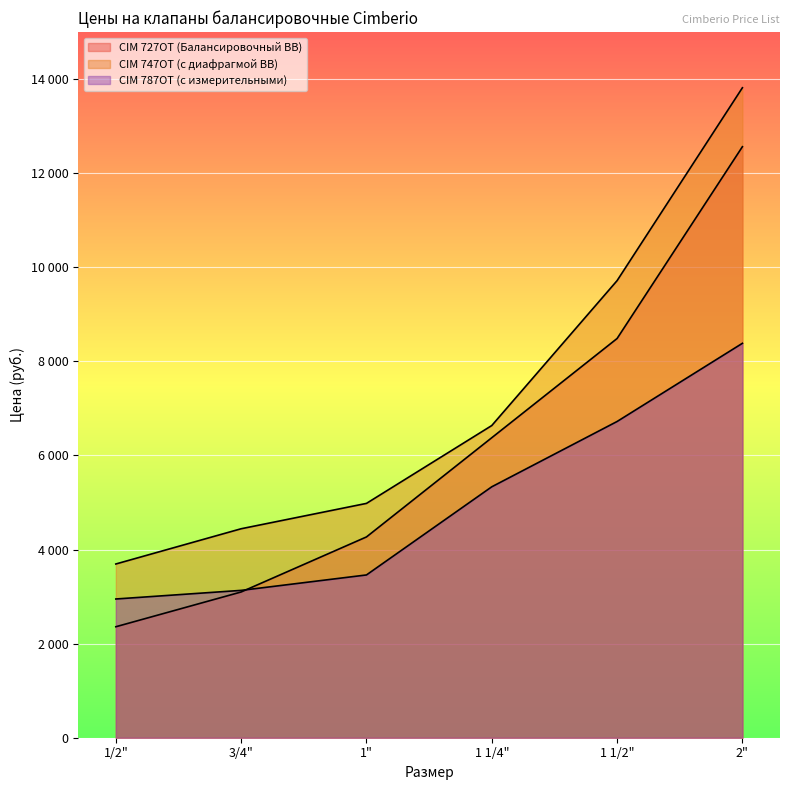

Where does the CIM 727OT (Балансировочный ВВ) series first go above 6377?

1 1/2"